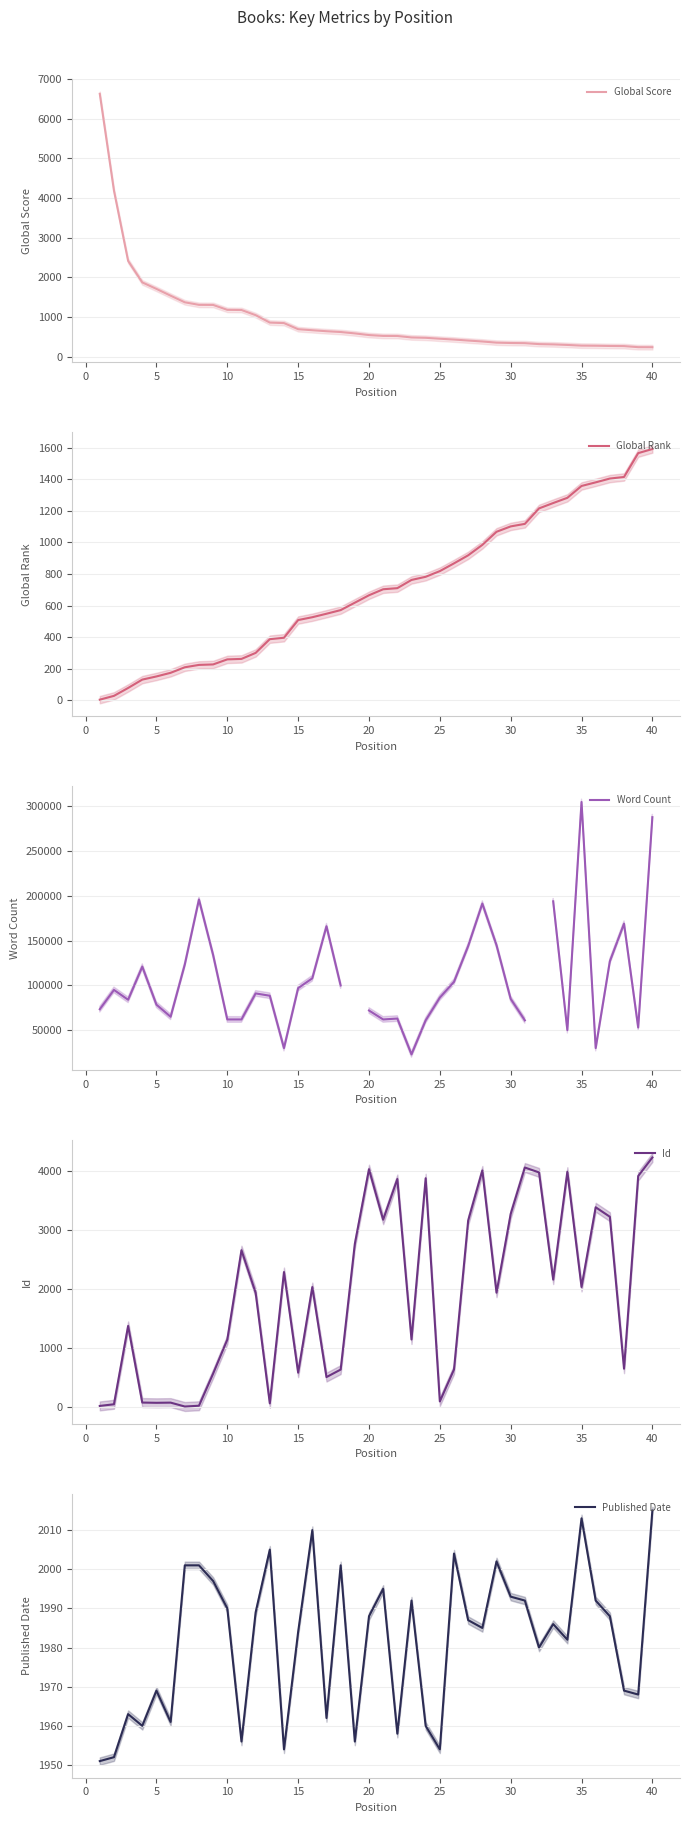

What is the minimum value for Global Score?

239